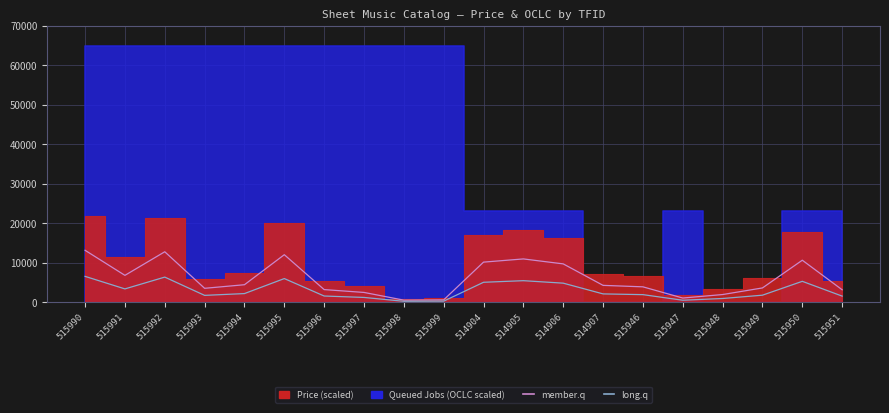

Is it true that long.q equals 4880.3 at 514906?

True